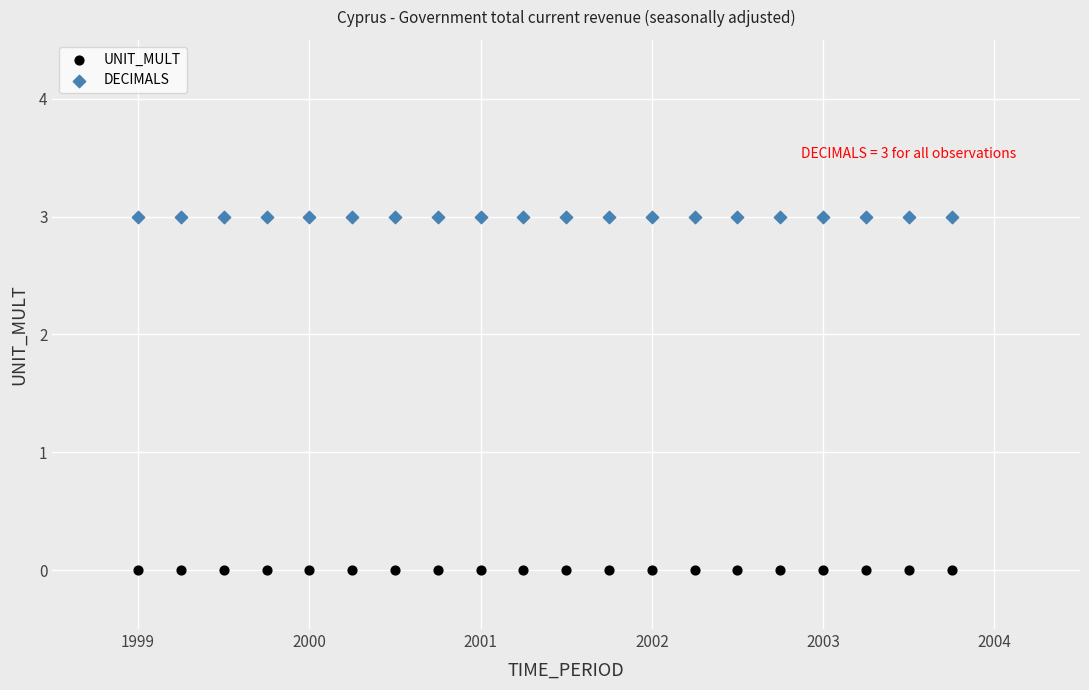

Which series reaches the maximum Y coordinate?

DECIMALS